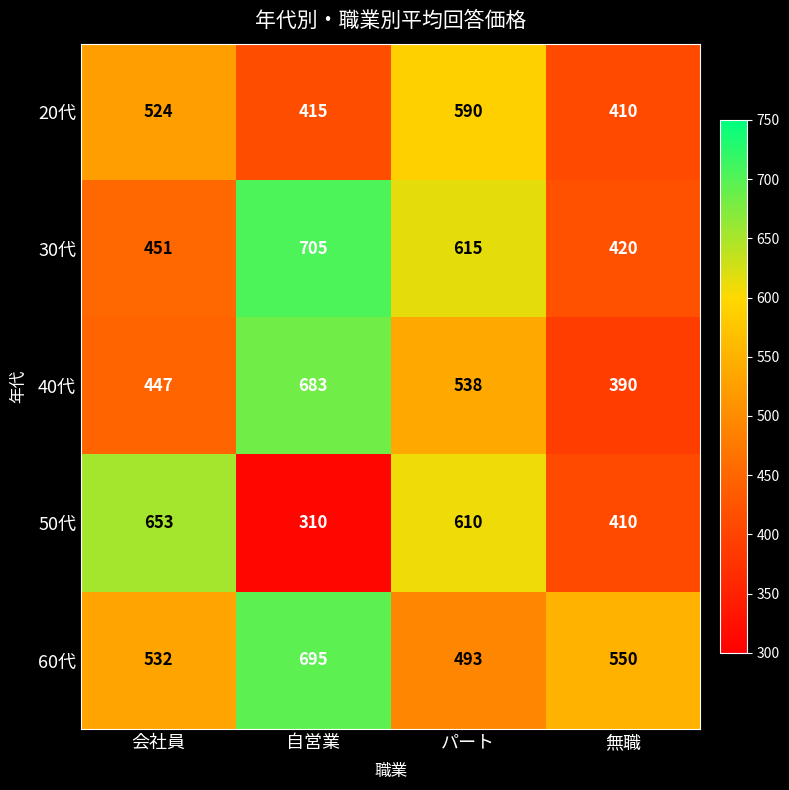

What is the spread (max minus min) of values at パート?

122